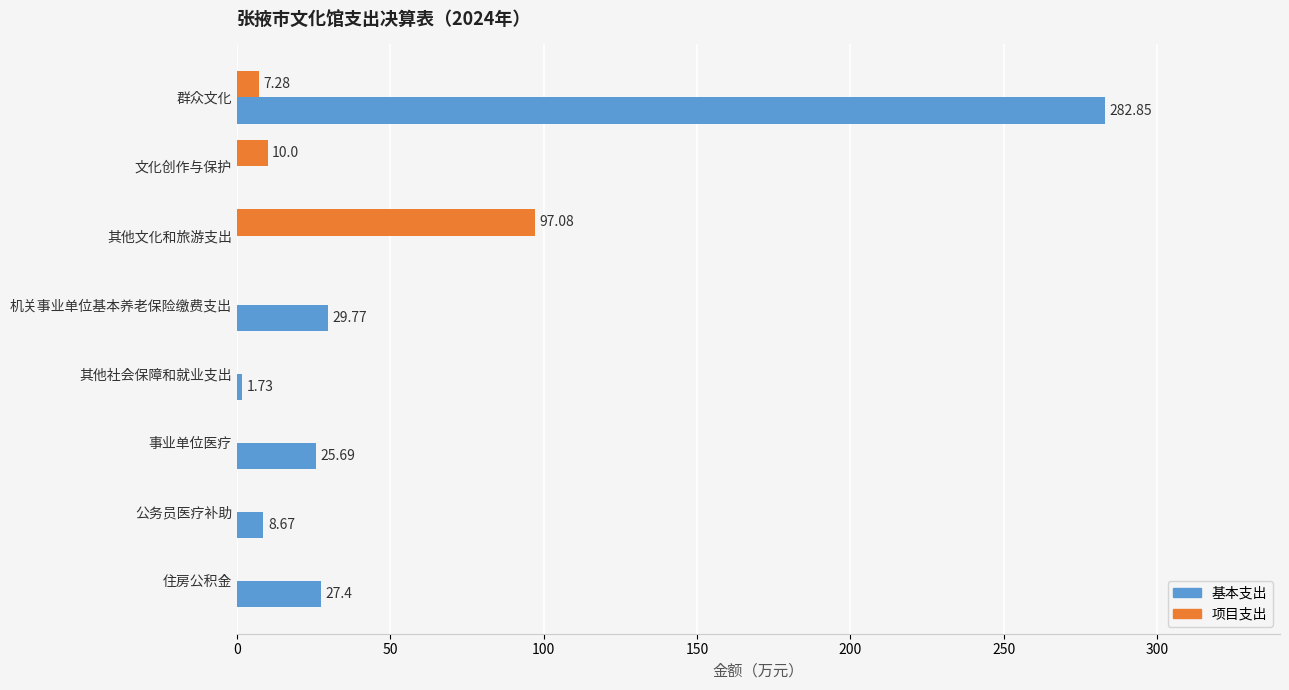

Which series changed the most between 机关事业单位基本养老保险缴费支出 and 其他社会保障和就业支出?

基本支出